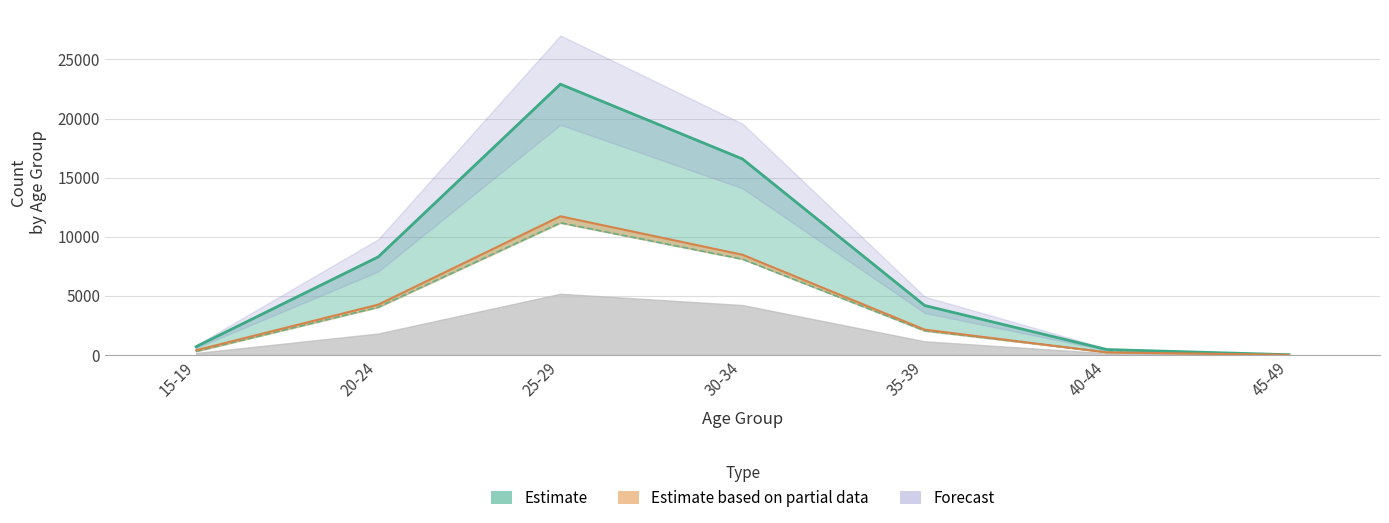

The chart shows a value of 21 at 45-49. True or false?

False